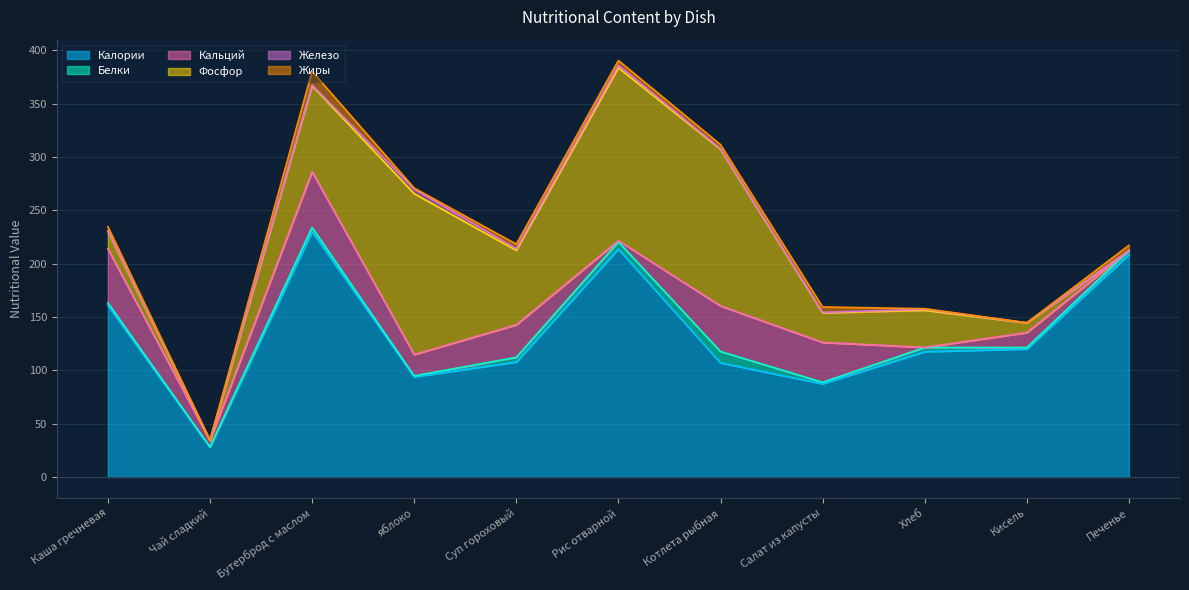

Reading left to right, what are all the values shown in this chart?

Калории: Каша гречневая=161.0	Чай сладкий=28.0	Бутерброд с маслом=230.0	яблоко=94.0	Суп гороховый=107.8	Рис отварной=213.7	Котлета рыбная=107.0	Салат из капусты=87.4	Хлеб=117.5	Кисель=120.0	Печенье=208.5
Белки: Каша гречневая=2.3	Чай сладкий=0.2	Бутерброд с маслом=4.0	яблоко=0.8	Суп гороховый=4.4	Рис отварной=6.6	Котлета рыбная=10.6	Салат из капусты=1.4	Хлеб=4.0	Кисель=1.4	Печенье=3.8
Кальций: Каша гречневая=50.6	Чай сладкий=6.0	Бутерброд с маслом=52.2	яблоко=20.0	Суп гороховый=30.5	Рис отварной=1.2	Котлета рыбная=42.7	Салат из капусты=37.4	Хлеб=0.0	Кисель=14.0	Печенье=0.0
Фосфор: Каша гречневая=16.4	Чай сладкий=0.0	Бутерброд с маслом=80.6	яблоко=150.8	Суп гороховый=69.7	Рис отварной=162.0	Котлета рыбная=146.8	Салат из капусты=27.6	Хлеб=34.8	Кисель=9.1	Печенье=0.0
Железо: Каша гречневая=0.4	Чай сладкий=0.4	Бутерброд с маслом=0.7	яблоко=4.4	Суп гороховый=1.6	Рис отварной=2.4	Котлета рыбная=0.6	Салат из капусты=0.5	Хлеб=1.0	Кисель=0.1	Печенье=0.0
Жиры: Каша гречневая=4.0	Чай сладкий=0.0	Бутерброд с маслом=12.8	яблоко=0.8	Суп гороховый=4.2	Рис отварной=4.4	Котлета рыбная=3.8	Салат из капусты=5.1	Хлеб=0.5	Кисель=0.0	Печенье=4.9